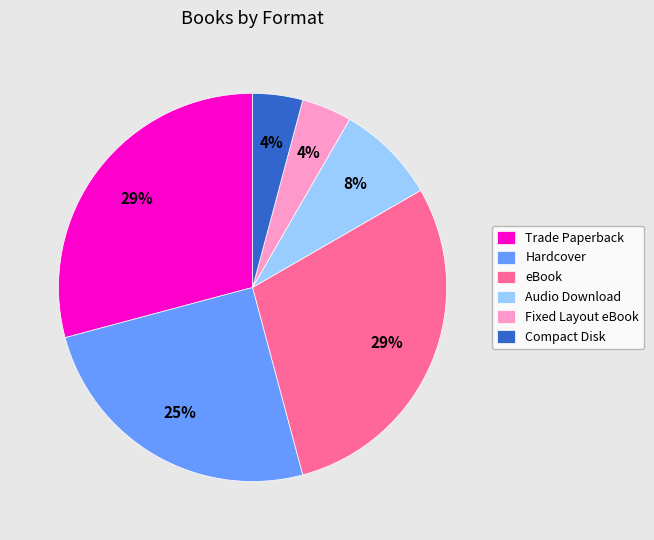

Combined, do Trade Paperback and eBook account for over 50%?

Yes